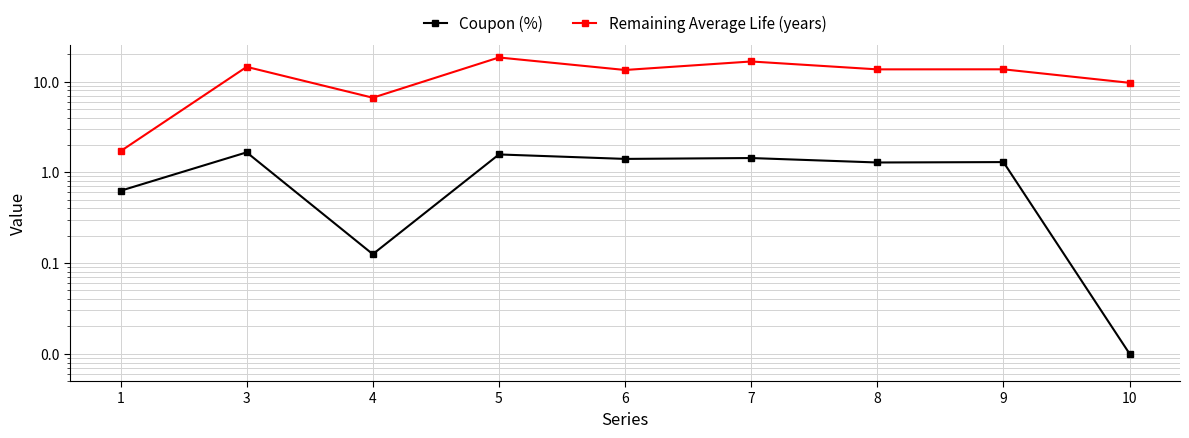

What is the highest value of the Remaining Average Life (years) series?

18.4